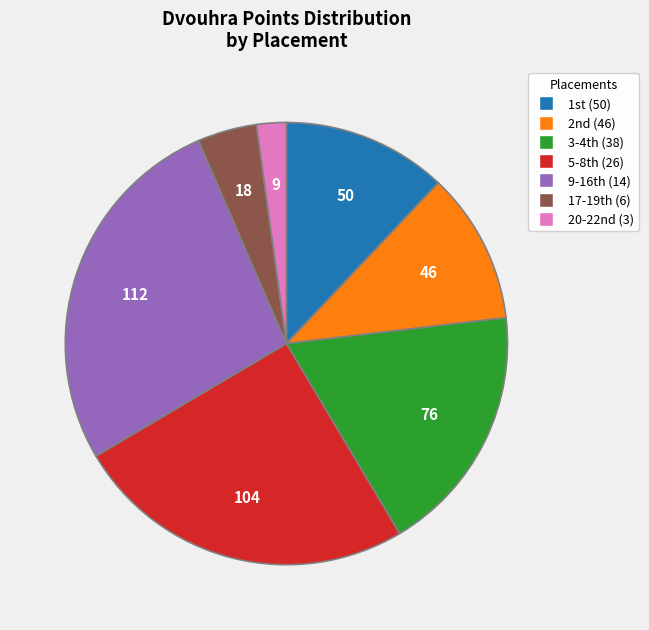

Is there any slice that represents more than half of the pie?

No